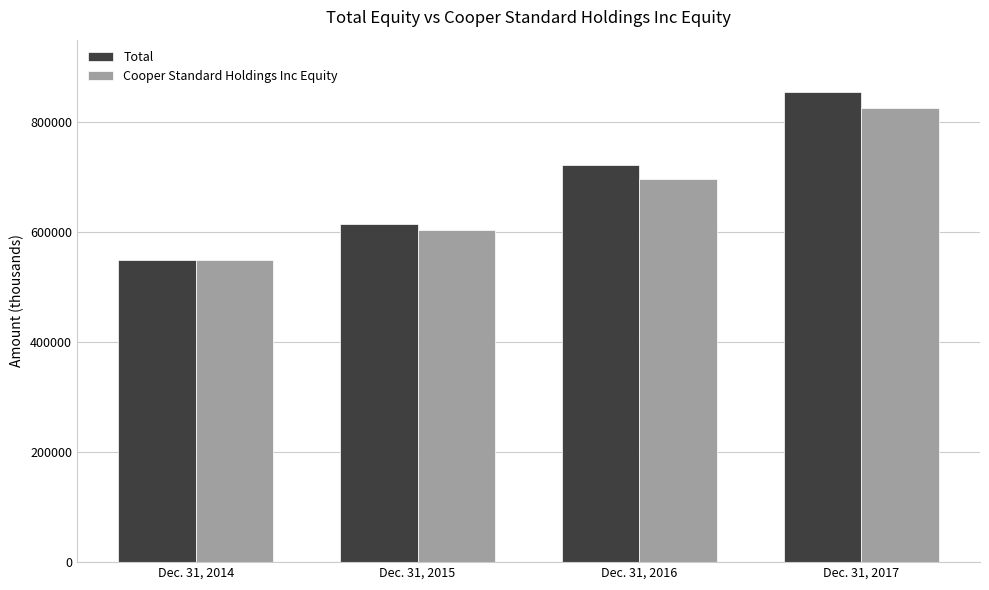

Reading left to right, list all the values displayed in this chart.

Total: 548714	614799	721791	855089
Cooper Standard Holdings Inc Equity: 548966	603429	697360	826569